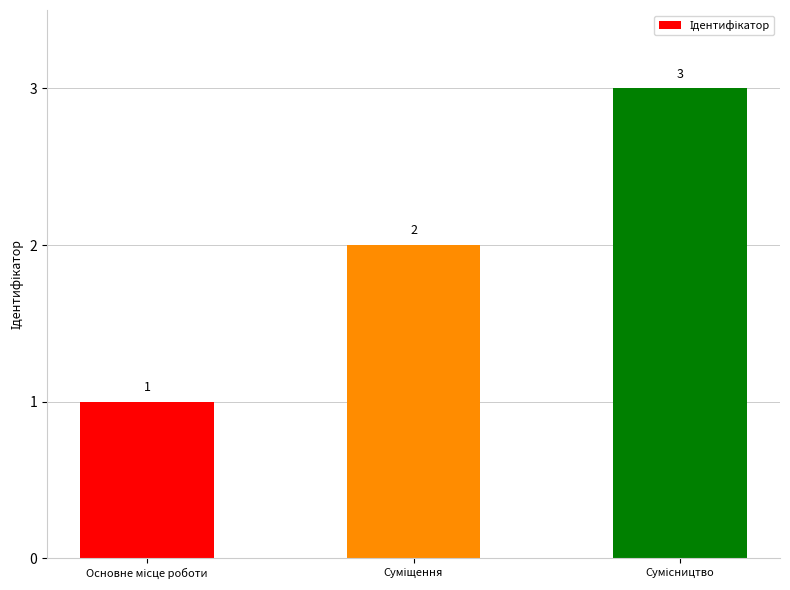

What is the sum of all values?

6